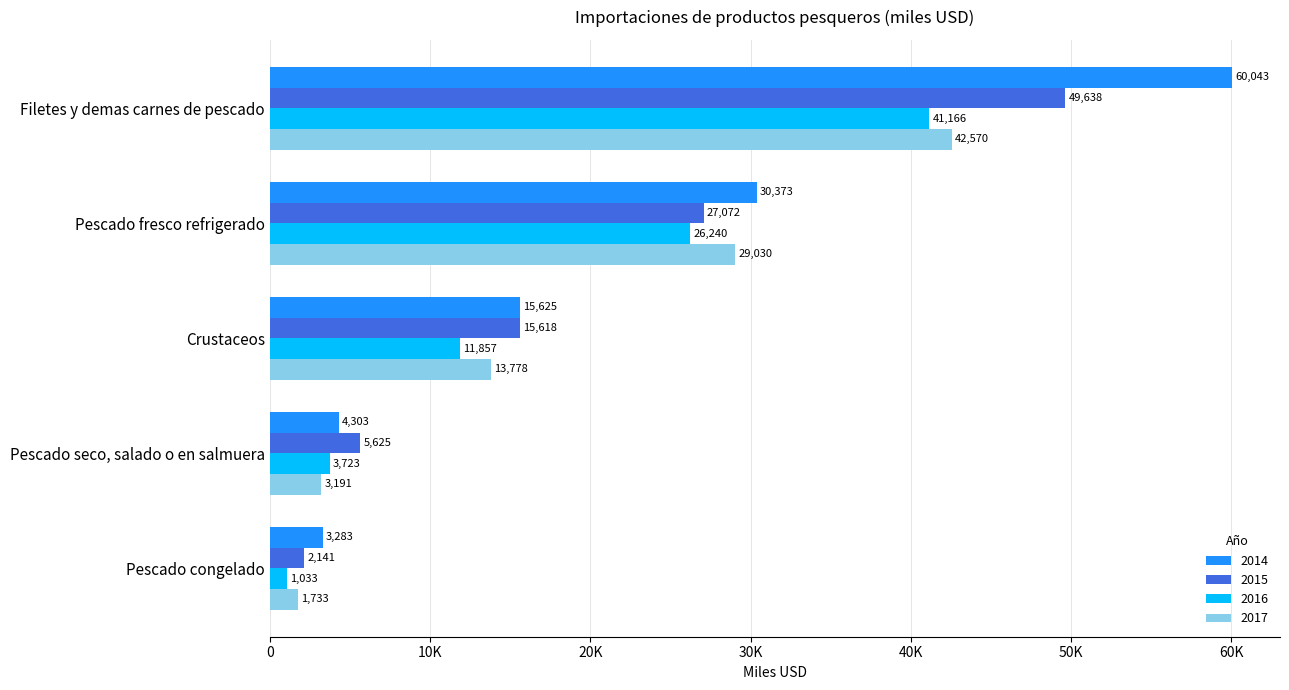

What are all the series names shown in the legend?

2014, 2015, 2016, 2017